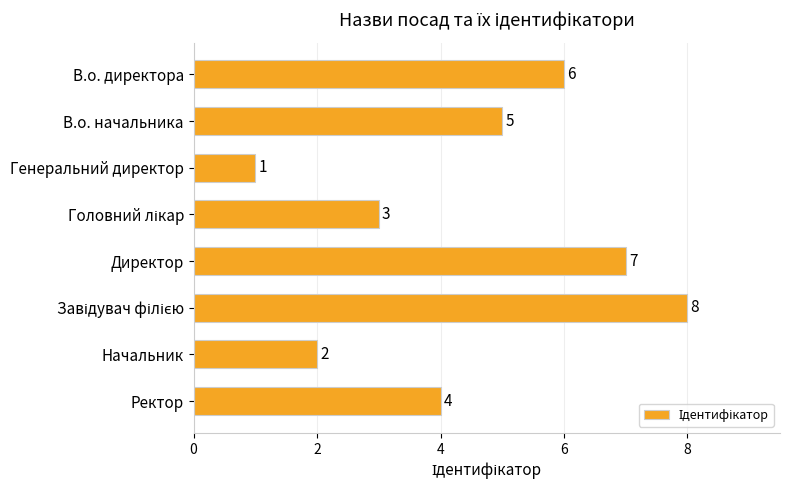

What is the maximum value shown in the chart?

8